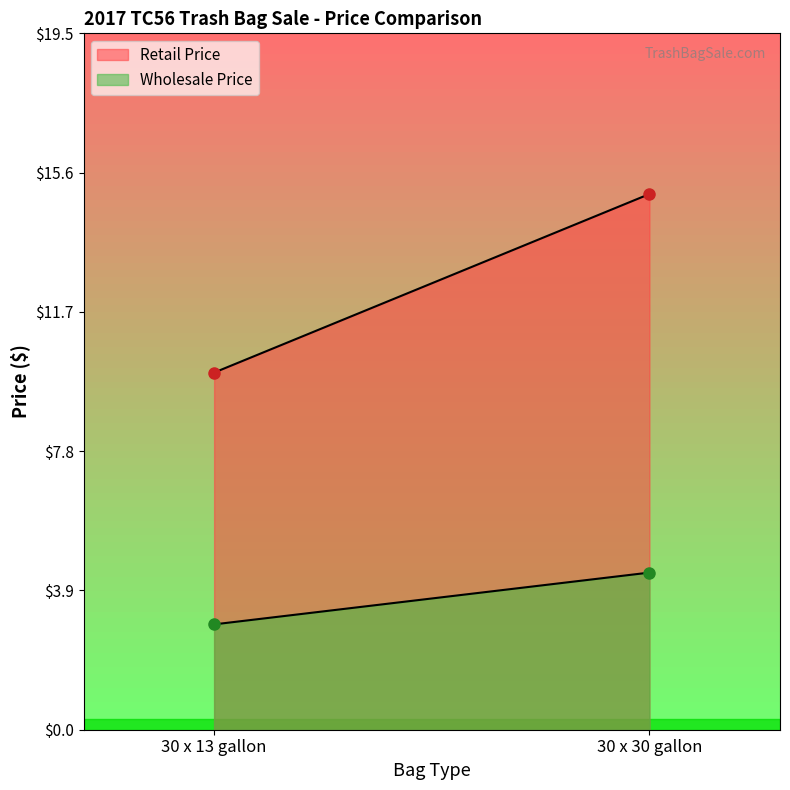

True or false: Wholesale Price has a value of 3.0 at 30 x 13 gallon.

True